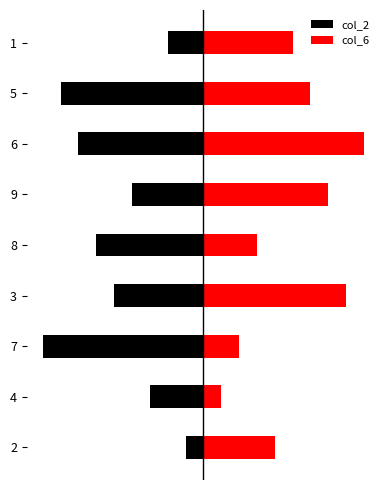

What is the spread (max minus min) of values at 1?

7